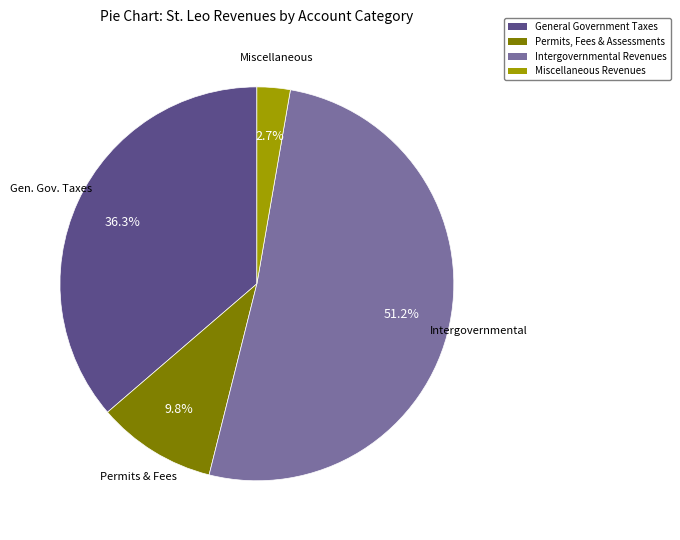

Is there any slice that represents more than half of the pie?

Yes